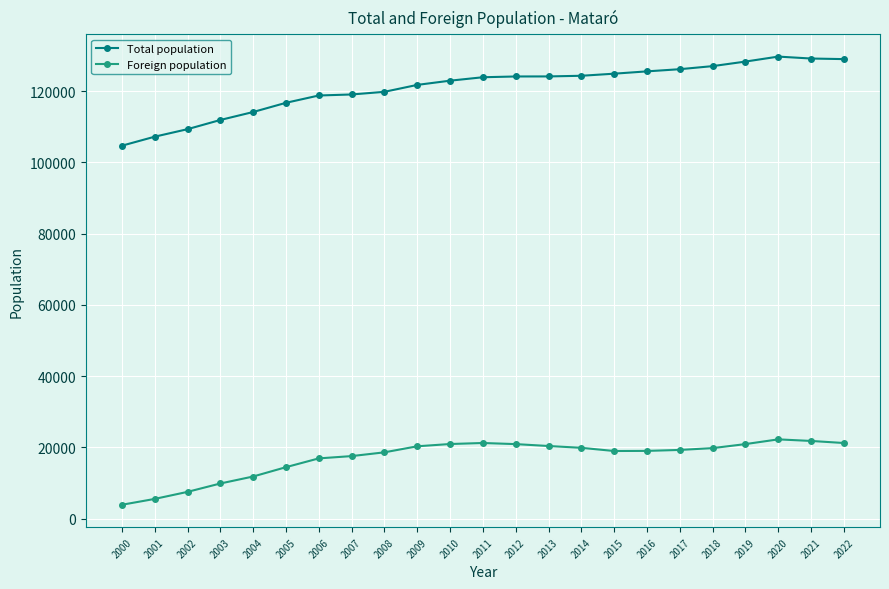

What is the difference between the highest and lowest values at 2012?

103146